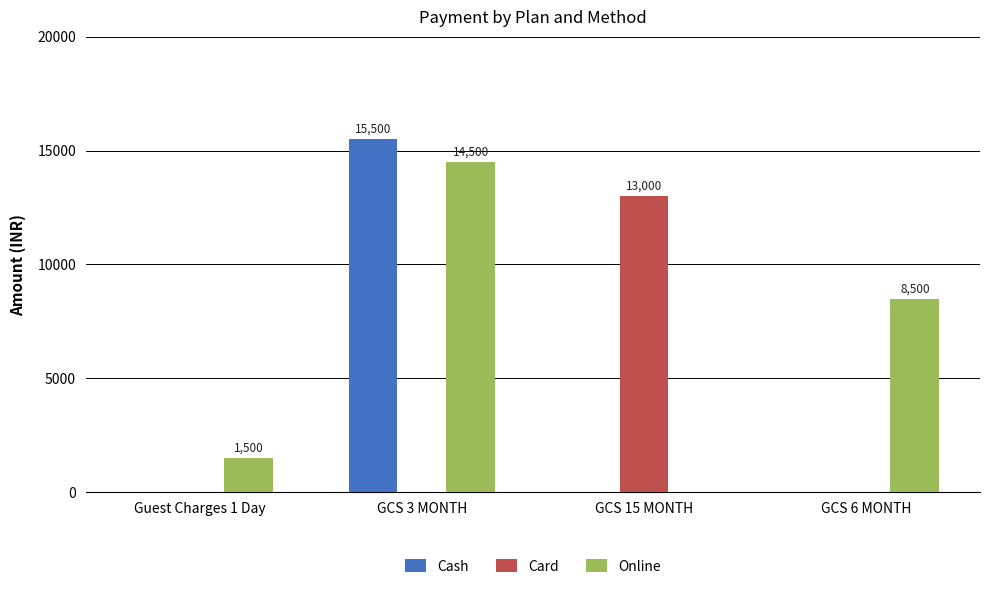

How many Online values are between 1500 and 14500?

3